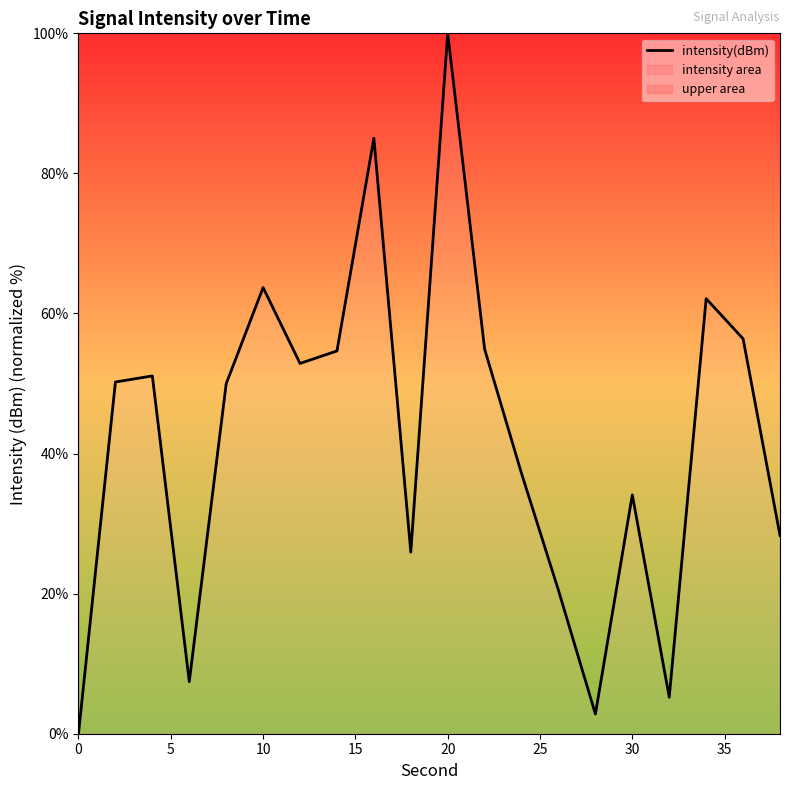

Which label corresponds to the largest value in the chart?

20